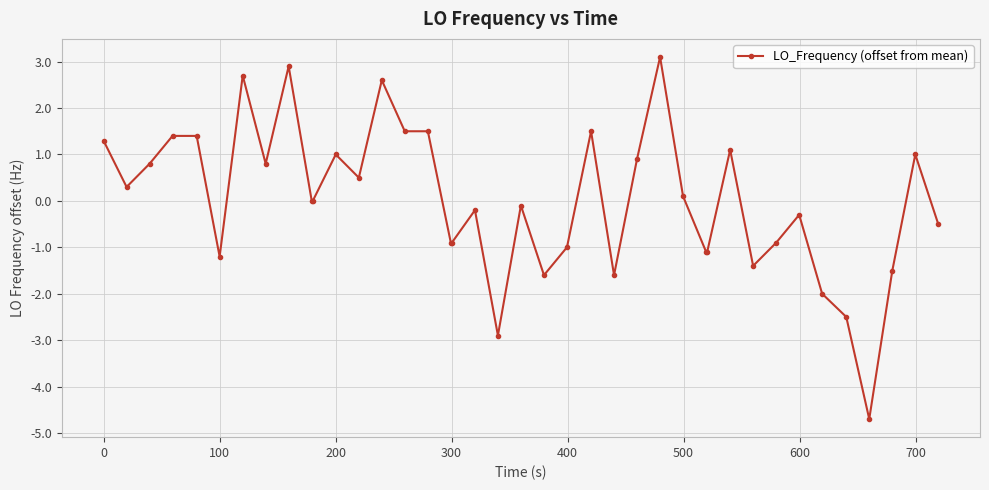

What is the maximum value shown in the chart?

3.1